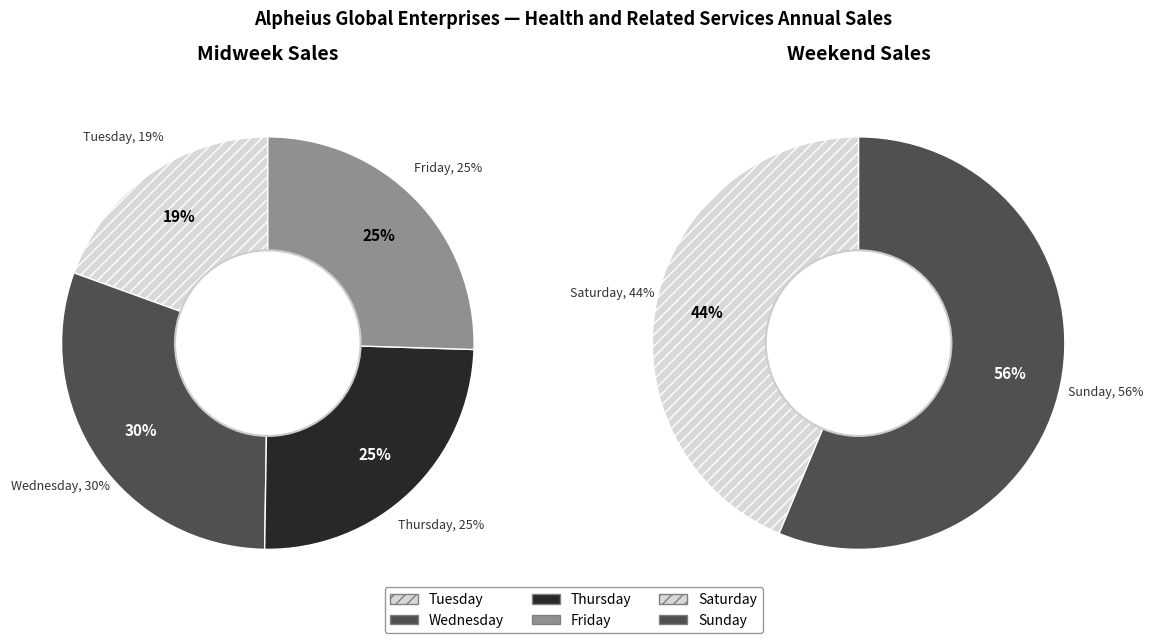

Rank the categories by value from highest to lowest.

Sunday, Saturday, Wednesday, Friday, Thursday, Tuesday